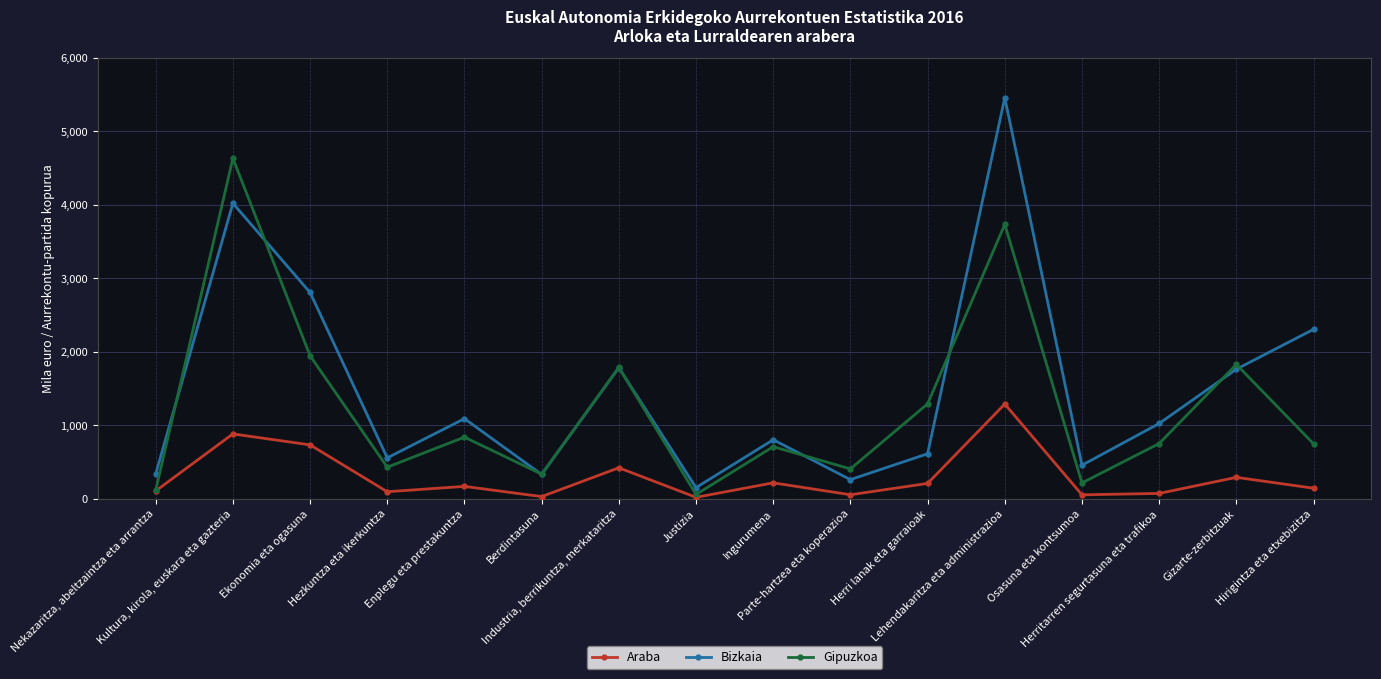

What is the label of the 4th point from the right?

Osasuna eta kontsumoa